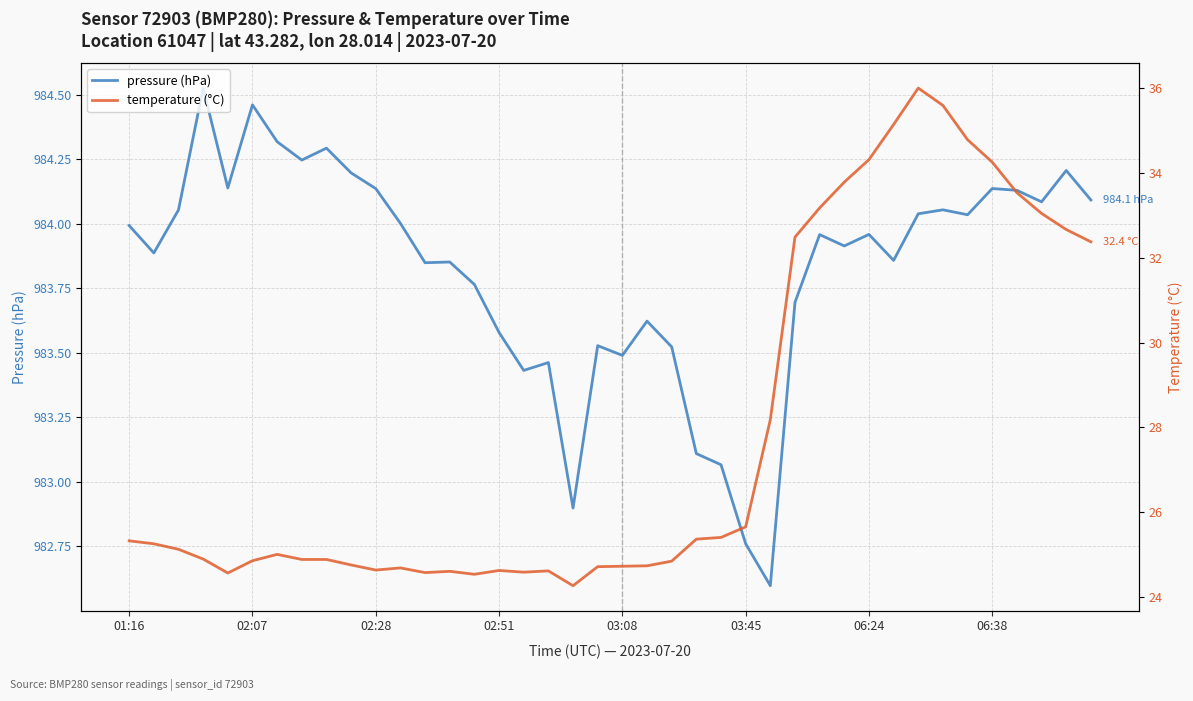

The pressure (hPa) series shows 984.0 at 01:16. True or false?

True